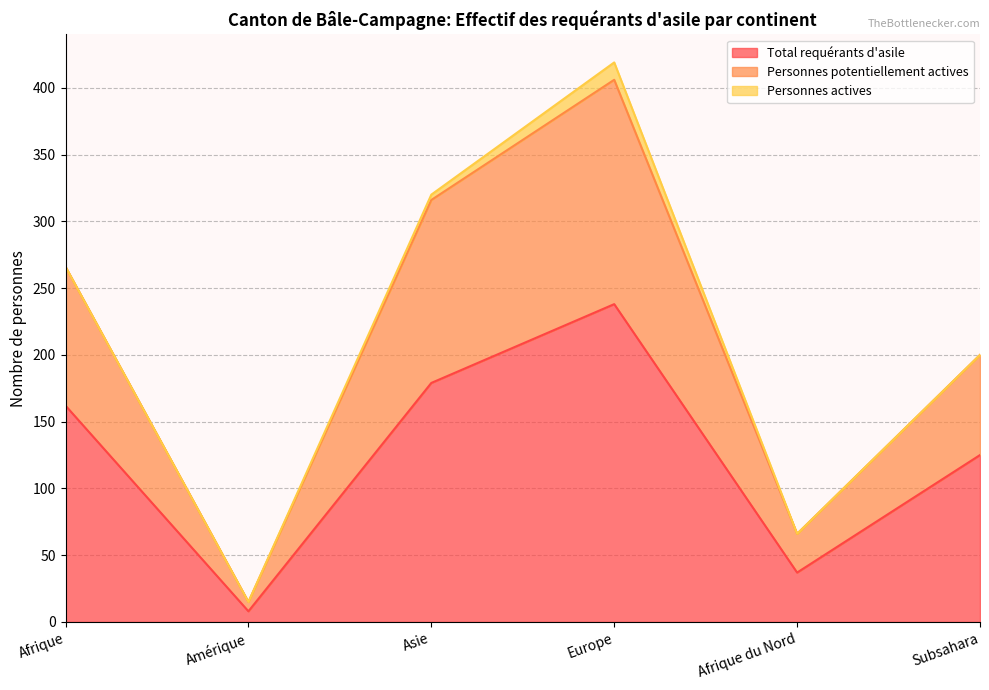

Which category has the lowest value in the Total requérants d'asile series?

Amérique